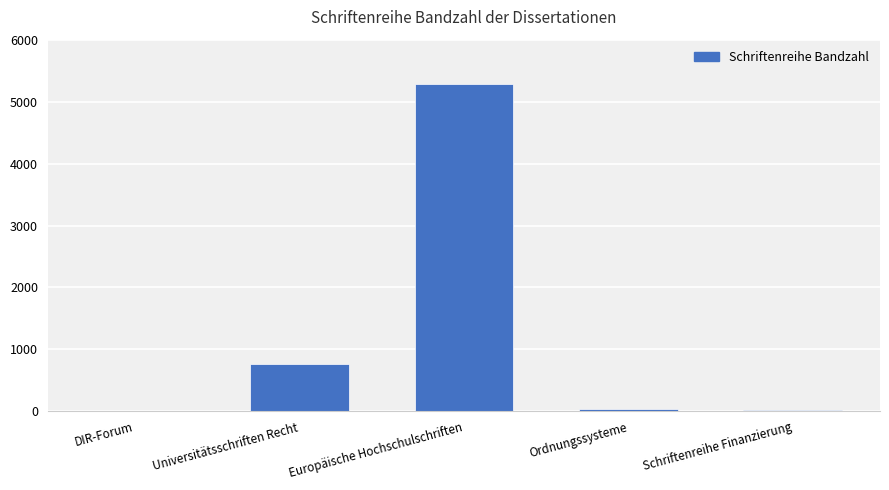

At which label is the value closest to 2643?

Universitätsschriften Recht